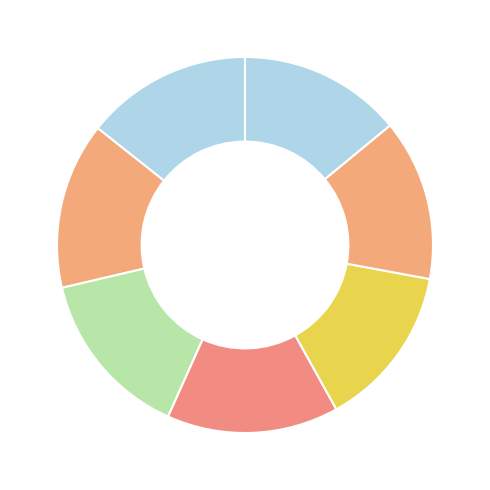

Count the number of slices in the pie.

7